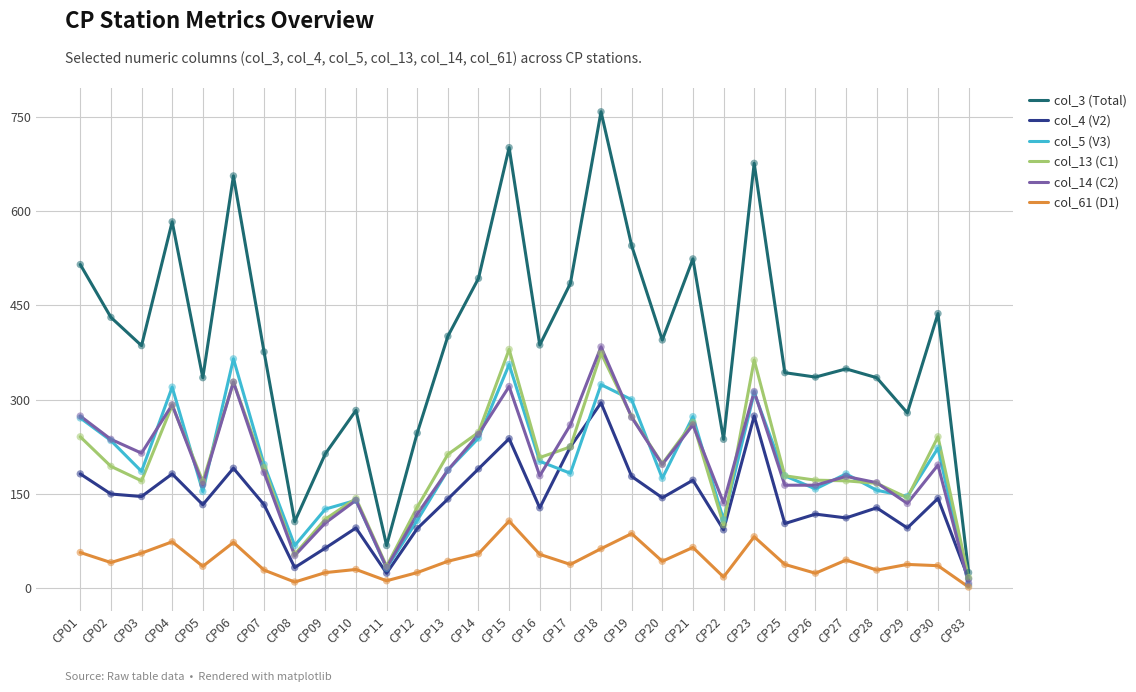

Which series has the largest total across all categories?

col_3 (Total)